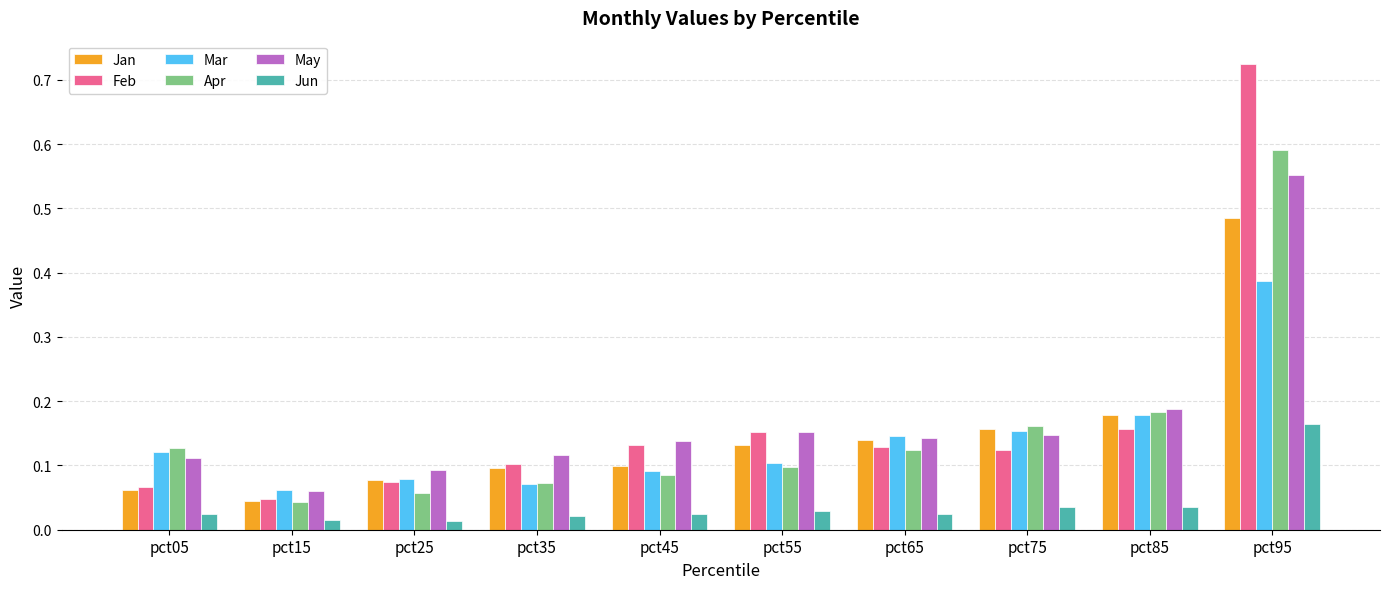

Between pct25 and pct45, which series saw the biggest shift?

Feb